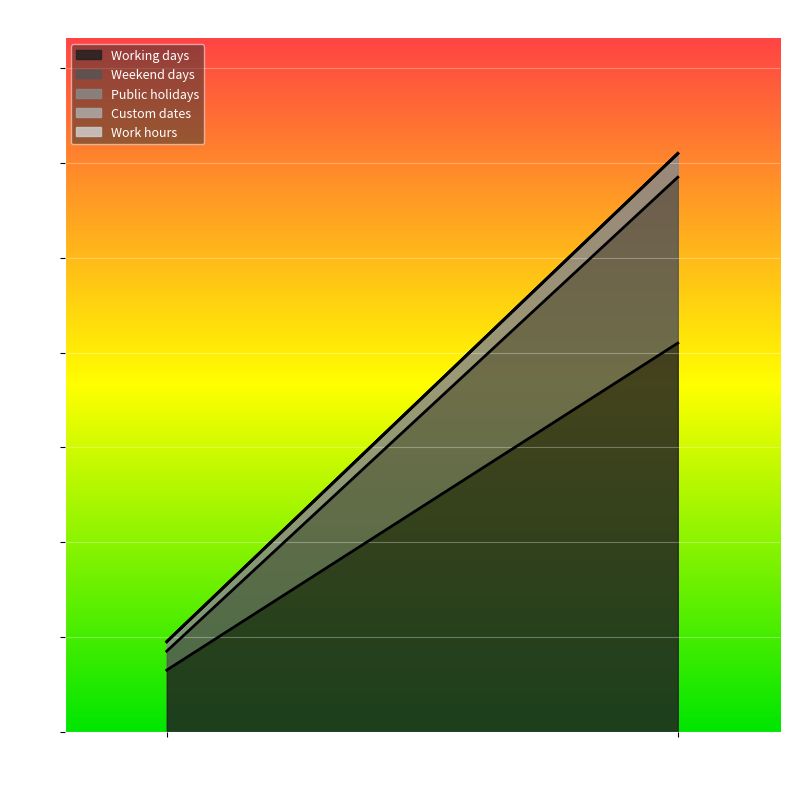

At which label does Work hours reach its minimum?

2021